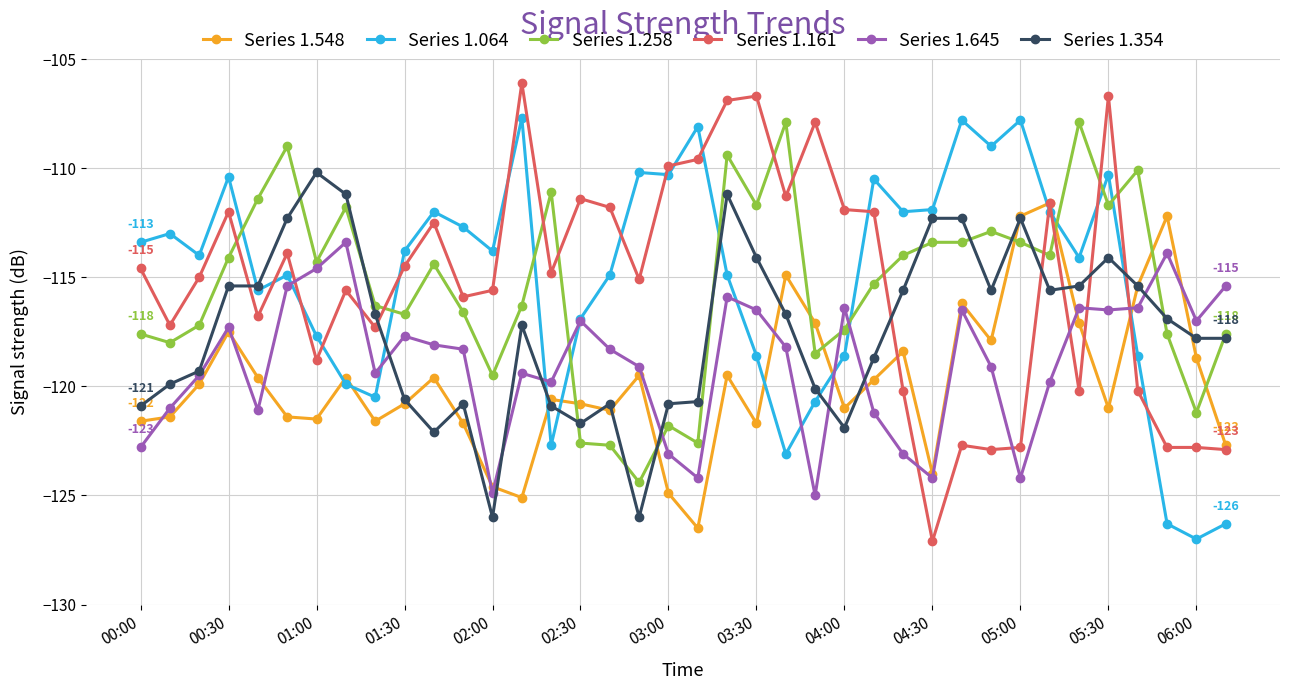

Which series ends up on top after the final intersection of Series 1.258 and Series 1.645?

Series 1.645